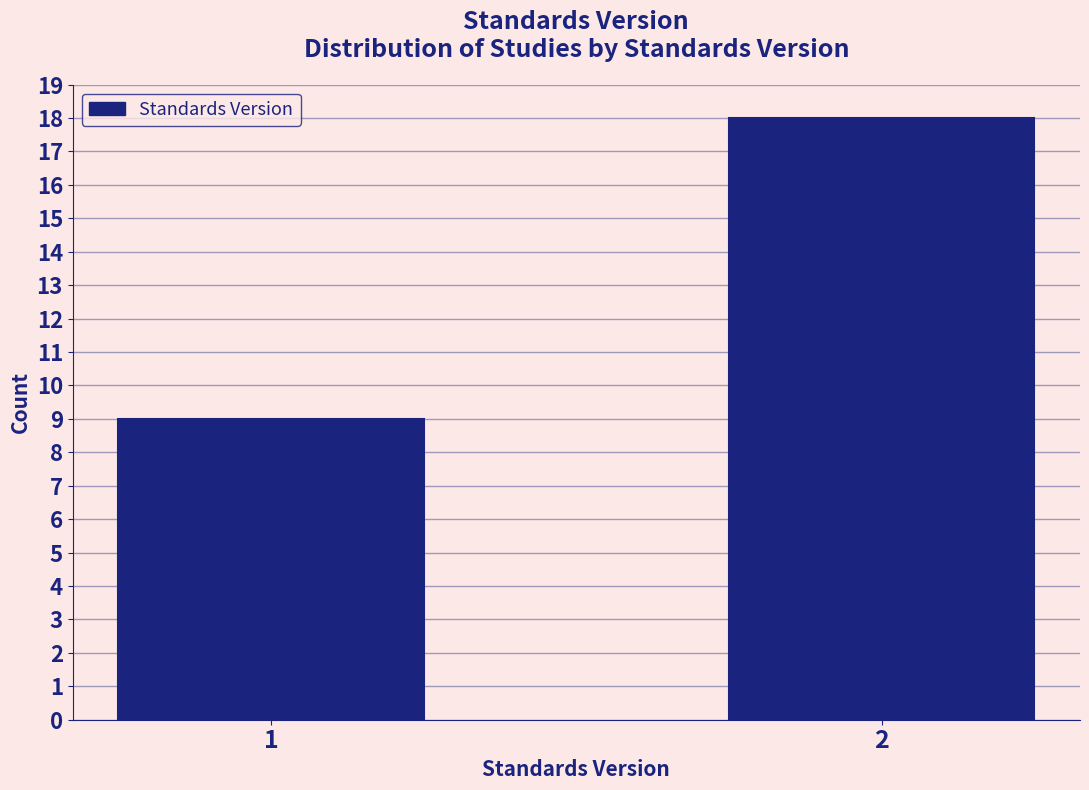

Reading left to right, extract all data points from this chart.

9	18